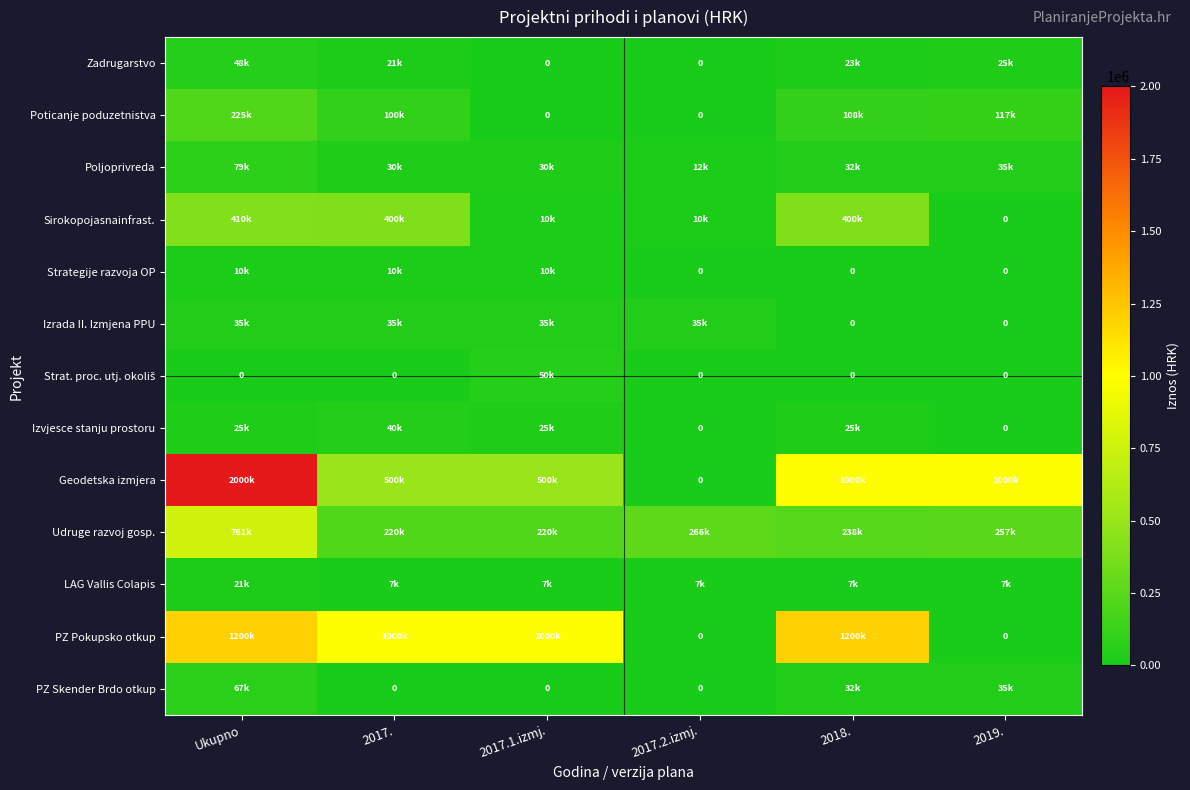

What is the total value across all series at 2017.?

2363800